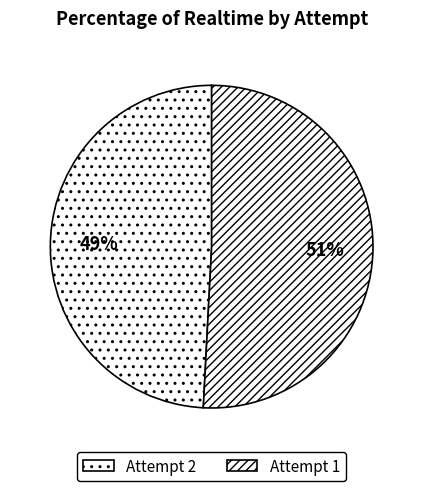

What percentage is the Attempt 1 slice, to the nearest percent?

51%